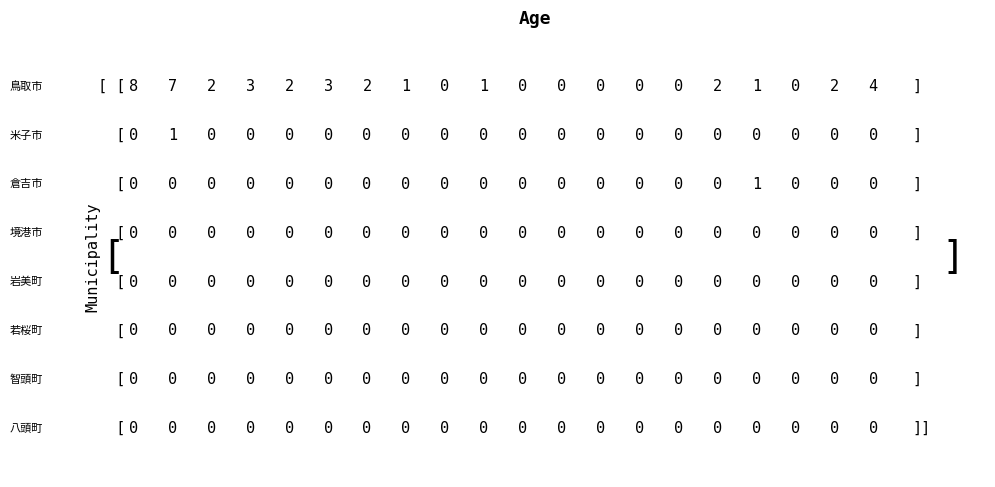

Reading left to right, list all the values displayed in this chart.

鳥取市: ０歳=8	１歳=7	２歳=2	３歳=3	４歳=2	５歳=3	６歳=2	７歳=1	８歳=0	９歳=1	１０歳=0	１１歳=0	１２歳=0	１３歳=0	１４歳=0	１５歳=2	１６歳=1	１７歳=0	１８歳=2	１９歳=4
米子市: ０歳=0	１歳=1	２歳=0	３歳=0	４歳=0	５歳=0	６歳=0	７歳=0	８歳=0	９歳=0	１０歳=0	１１歳=0	１２歳=0	１３歳=0	１４歳=0	１５歳=0	１６歳=0	１７歳=0	１８歳=0	１９歳=0
倉吉市: ０歳=0	１歳=0	２歳=0	３歳=0	４歳=0	５歳=0	６歳=0	７歳=0	８歳=0	９歳=0	１０歳=0	１１歳=0	１２歳=0	１３歳=0	１４歳=0	１５歳=0	１６歳=1	１７歳=0	１８歳=0	１９歳=0
境港市: ０歳=0	１歳=0	２歳=0	３歳=0	４歳=0	５歳=0	６歳=0	７歳=0	８歳=0	９歳=0	１０歳=0	１１歳=0	１２歳=0	１３歳=0	１４歳=0	１５歳=0	１６歳=0	１７歳=0	１８歳=0	１９歳=0
岩美町: ０歳=0	１歳=0	２歳=0	３歳=0	４歳=0	５歳=0	６歳=0	７歳=0	８歳=0	９歳=0	１０歳=0	１１歳=0	１２歳=0	１３歳=0	１４歳=0	１５歳=0	１６歳=0	１７歳=0	１８歳=0	１９歳=0
若桜町: ０歳=0	１歳=0	２歳=0	３歳=0	４歳=0	５歳=0	６歳=0	７歳=0	８歳=0	９歳=0	１０歳=0	１１歳=0	１２歳=0	１３歳=0	１４歳=0	１５歳=0	１６歳=0	１７歳=0	１８歳=0	１９歳=0
智頭町: ０歳=0	１歳=0	２歳=0	３歳=0	４歳=0	５歳=0	６歳=0	７歳=0	８歳=0	９歳=0	１０歳=0	１１歳=0	１２歳=0	１３歳=0	１４歳=0	１５歳=0	１６歳=0	１７歳=0	１８歳=0	１９歳=0
八頭町: ０歳=0	１歳=0	２歳=0	３歳=0	４歳=0	５歳=0	６歳=0	７歳=0	８歳=0	９歳=0	１０歳=0	１１歳=0	１２歳=0	１３歳=0	１４歳=0	１５歳=0	１６歳=0	１７歳=0	１８歳=0	１９歳=0